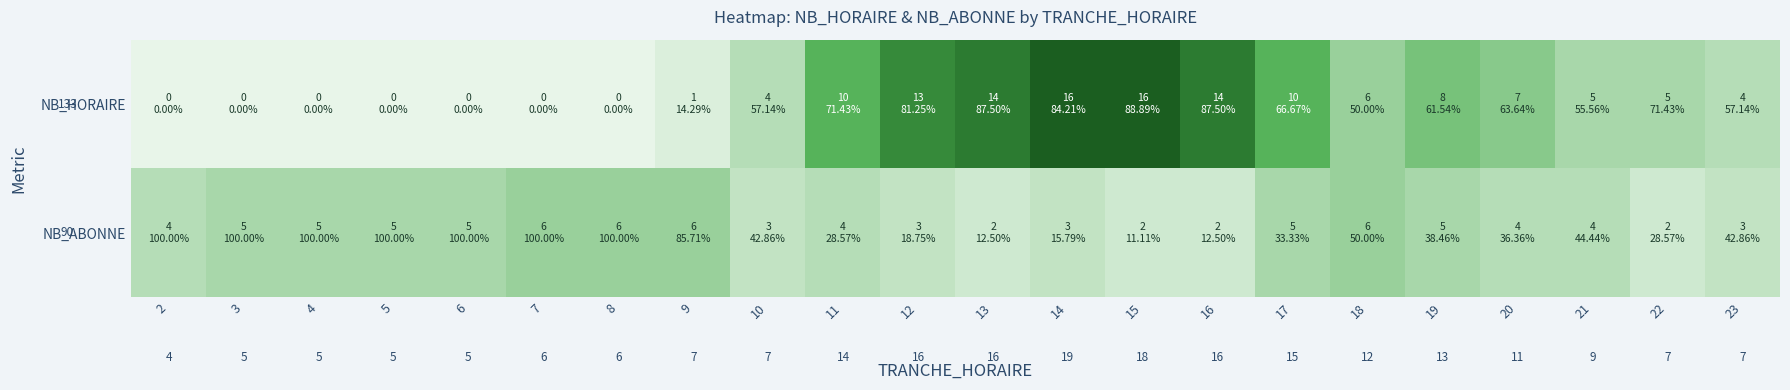

Rank the series by their maximum value, from lowest to highest.

NB_ABONNE, NB_HORAIRE